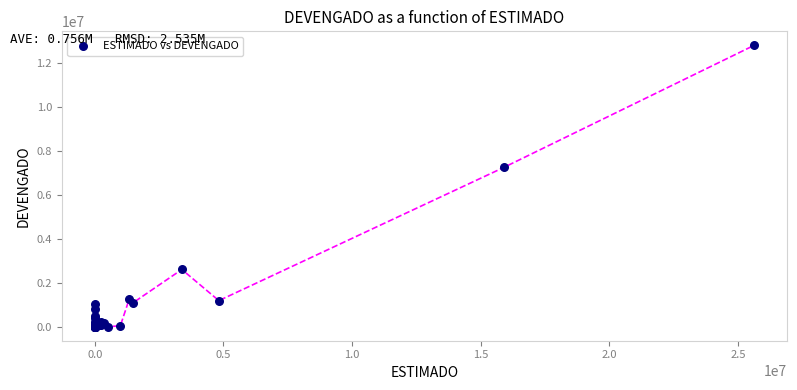

What Y value in the scatter plot is closest to 6398308?

7249011.2